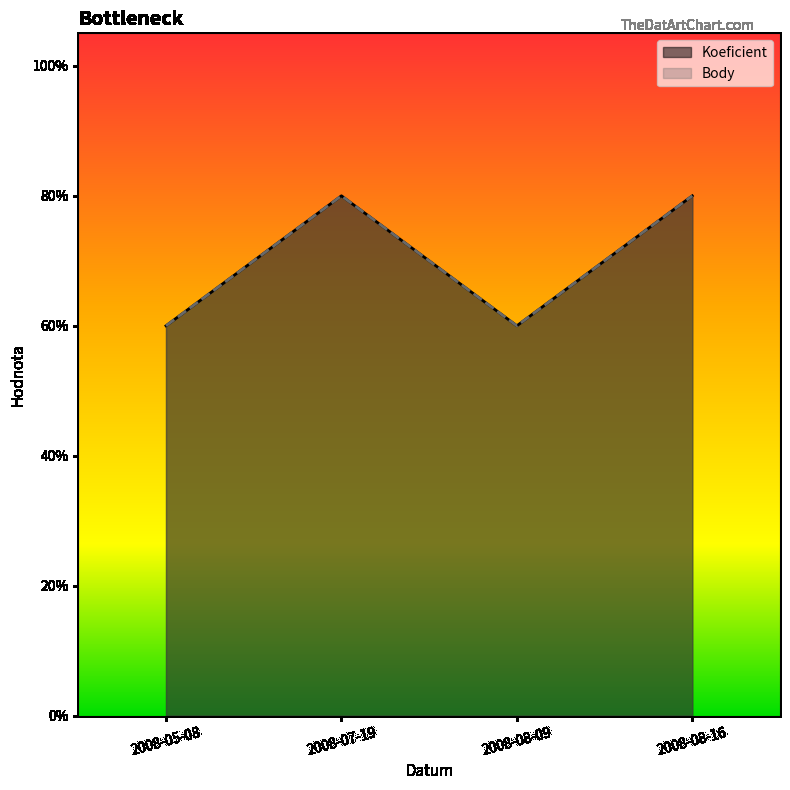

True or false: Body and Koeficient cross at least once.

False